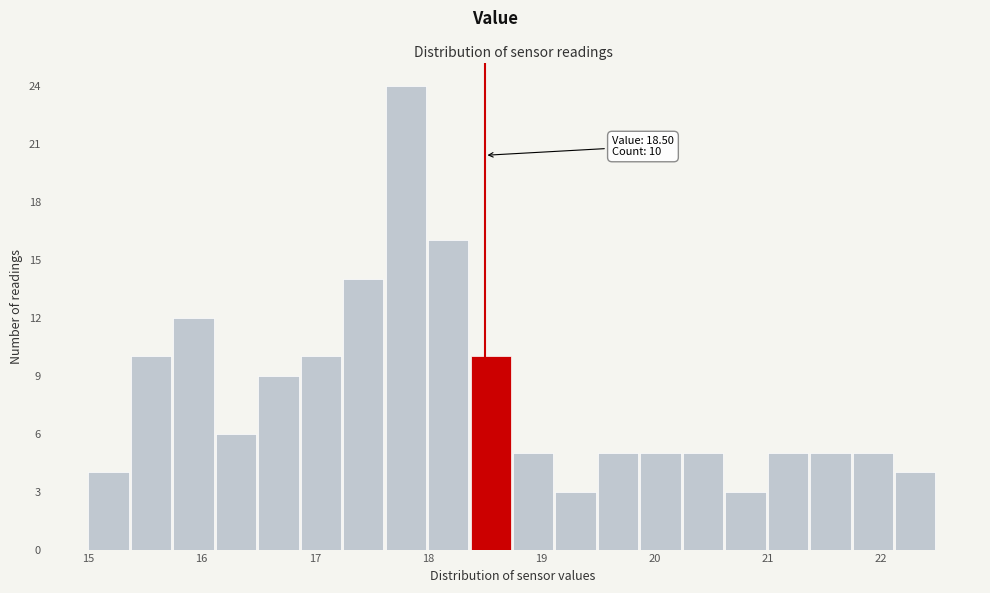

Around what value on the x-axis is the tallest bar? Give the approximate position of its centre, as read against the axis.

17.8